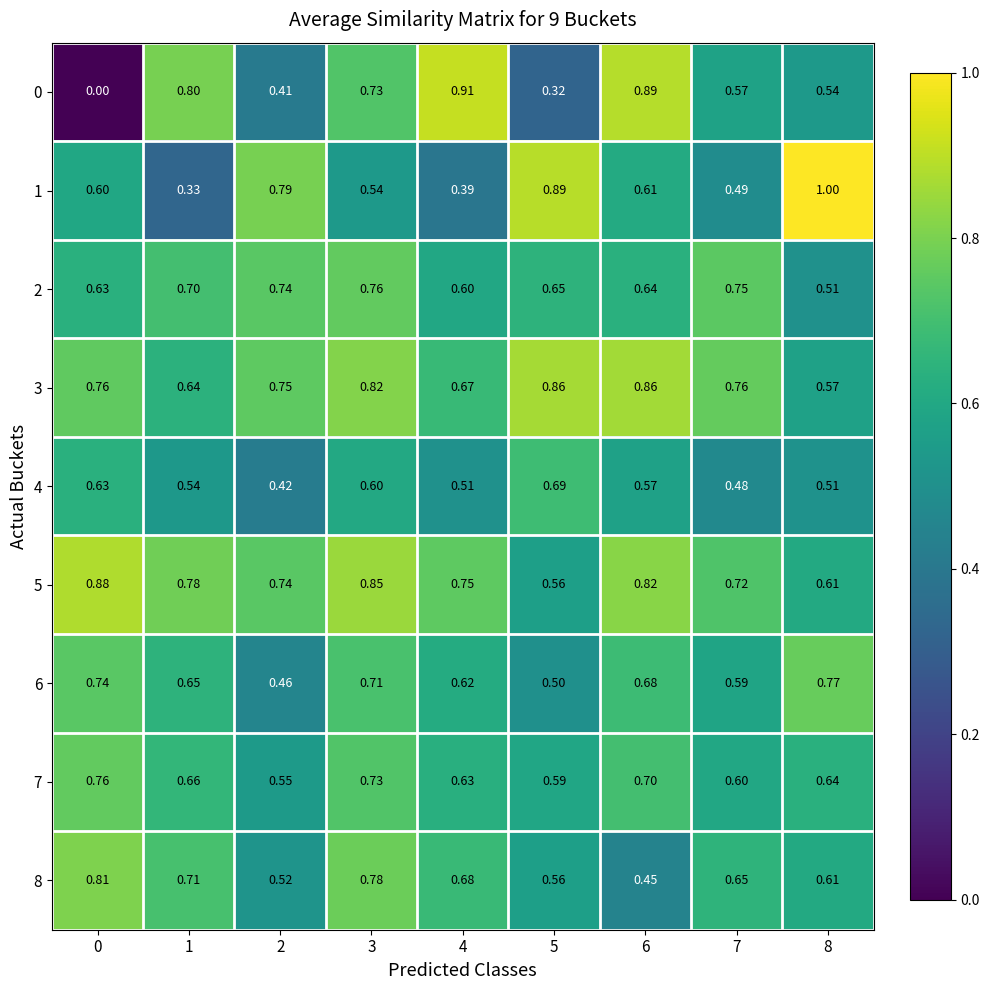

How many series are shown in this chart?

9